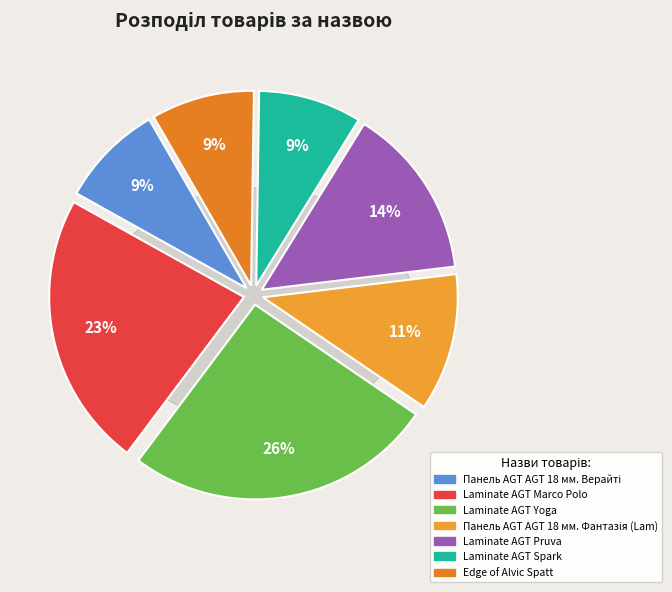

Count the number of slices in the pie.

7